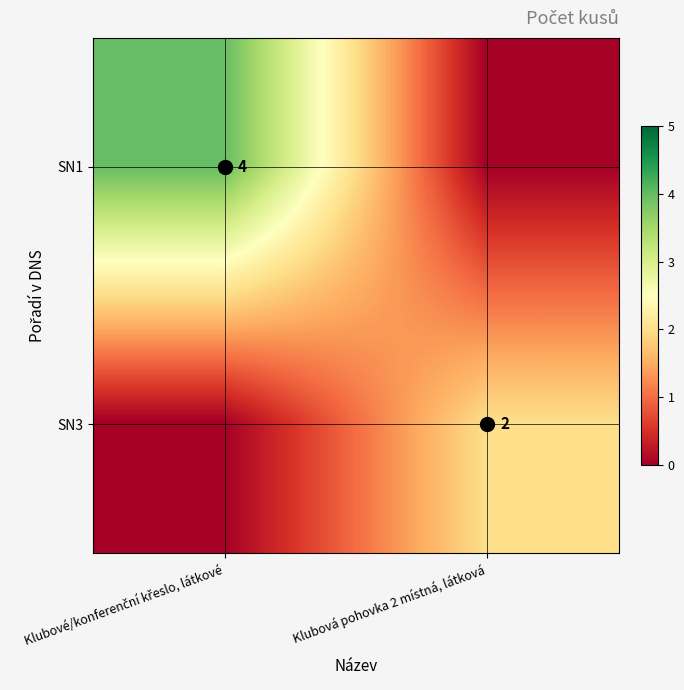

Is it true that SN3 equals 3 at Klubová pohovka 2 místná, látková?

False